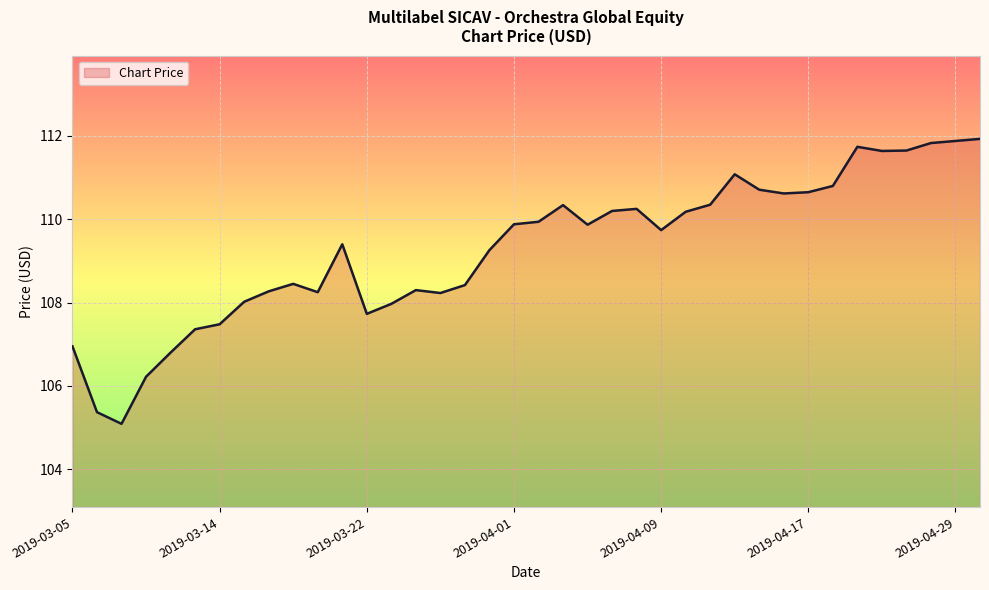

What is the maximum value shown in the chart?

111.9